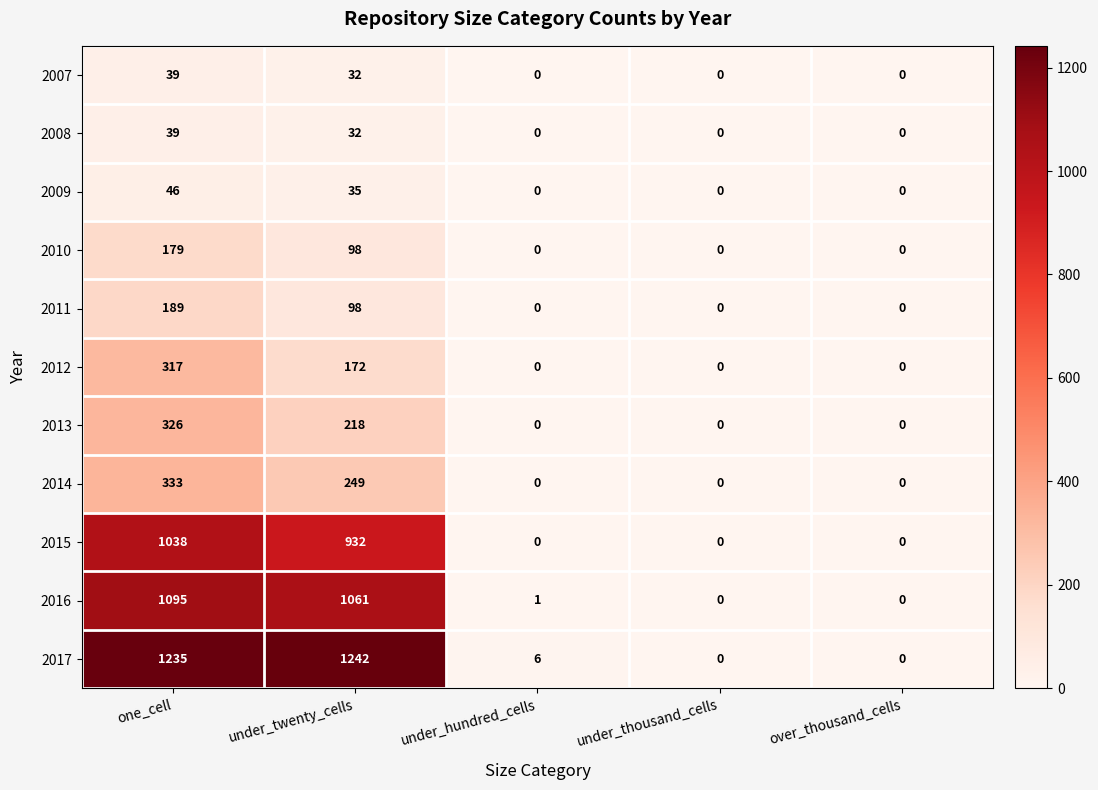

How many data points does each series have?

5